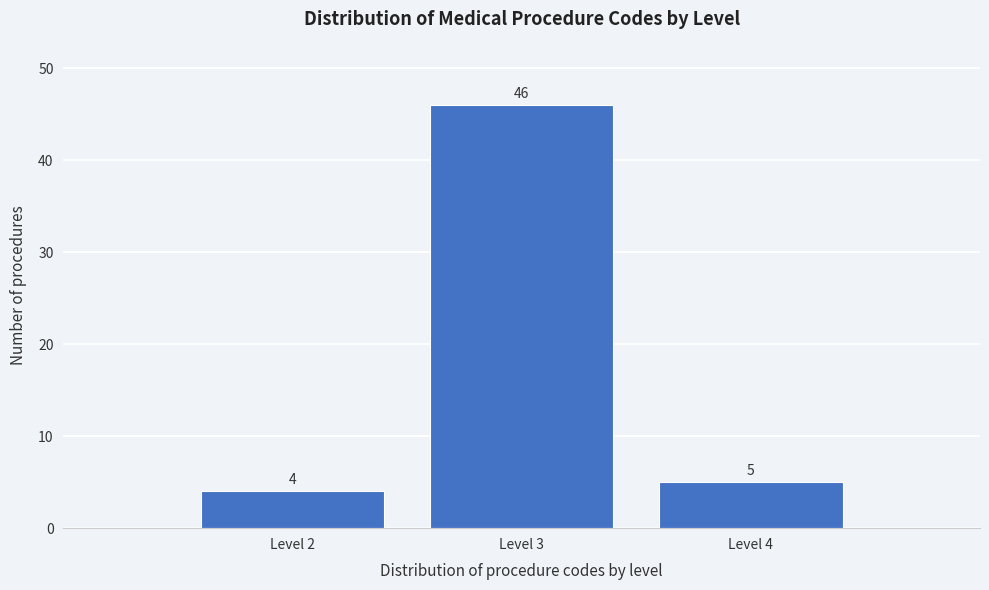

Reading left to right, what are all the values shown in this chart?

Level 2=4	Level 3=46	Level 4=5